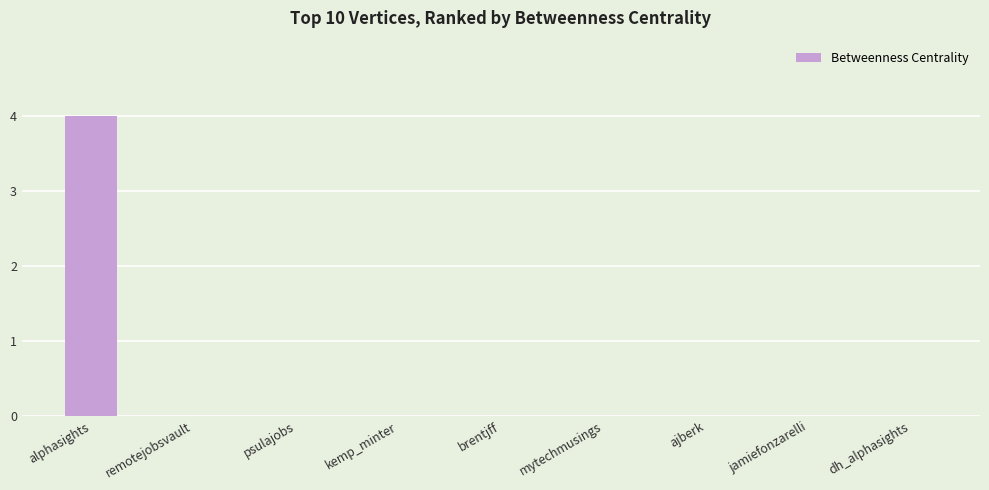

At which category does the chart reach its peak across all series?

alphasights